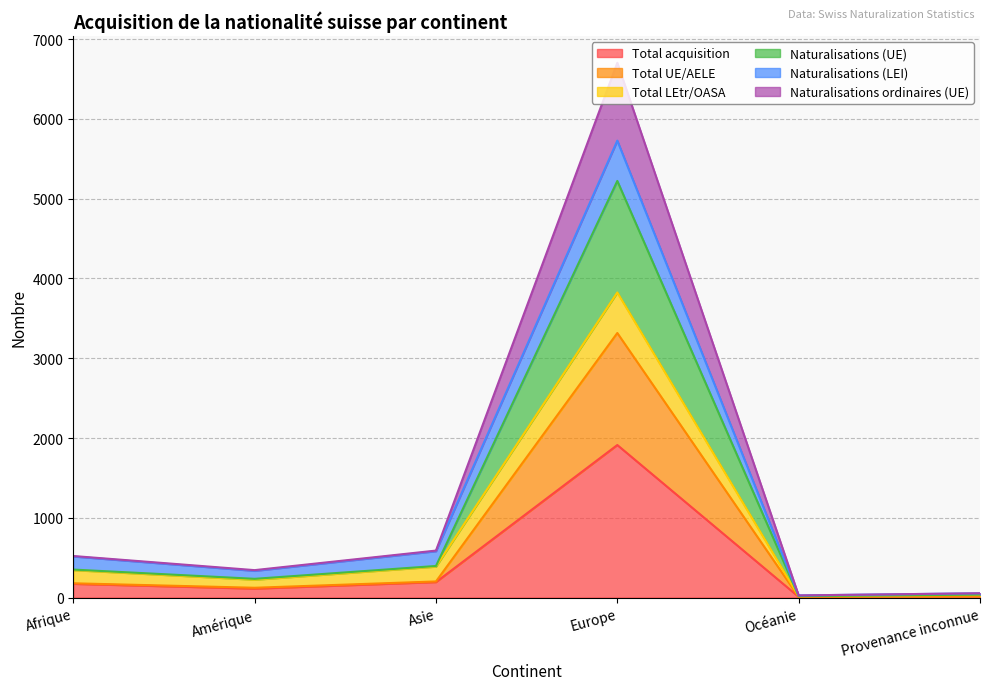

What is the label of the 4th point from the left?

Europe